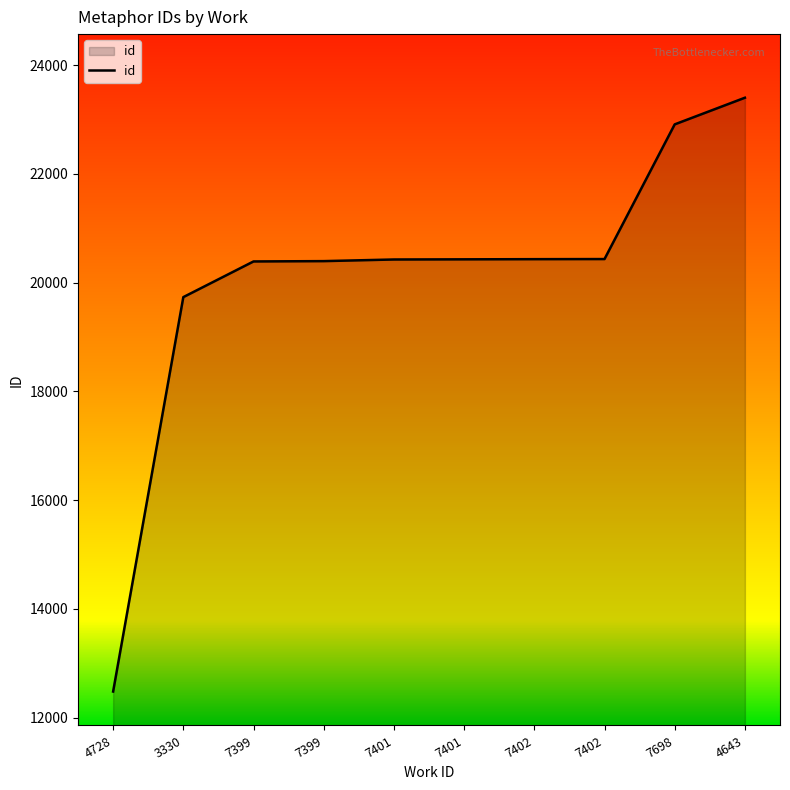

How many lines are shown in the chart?

1